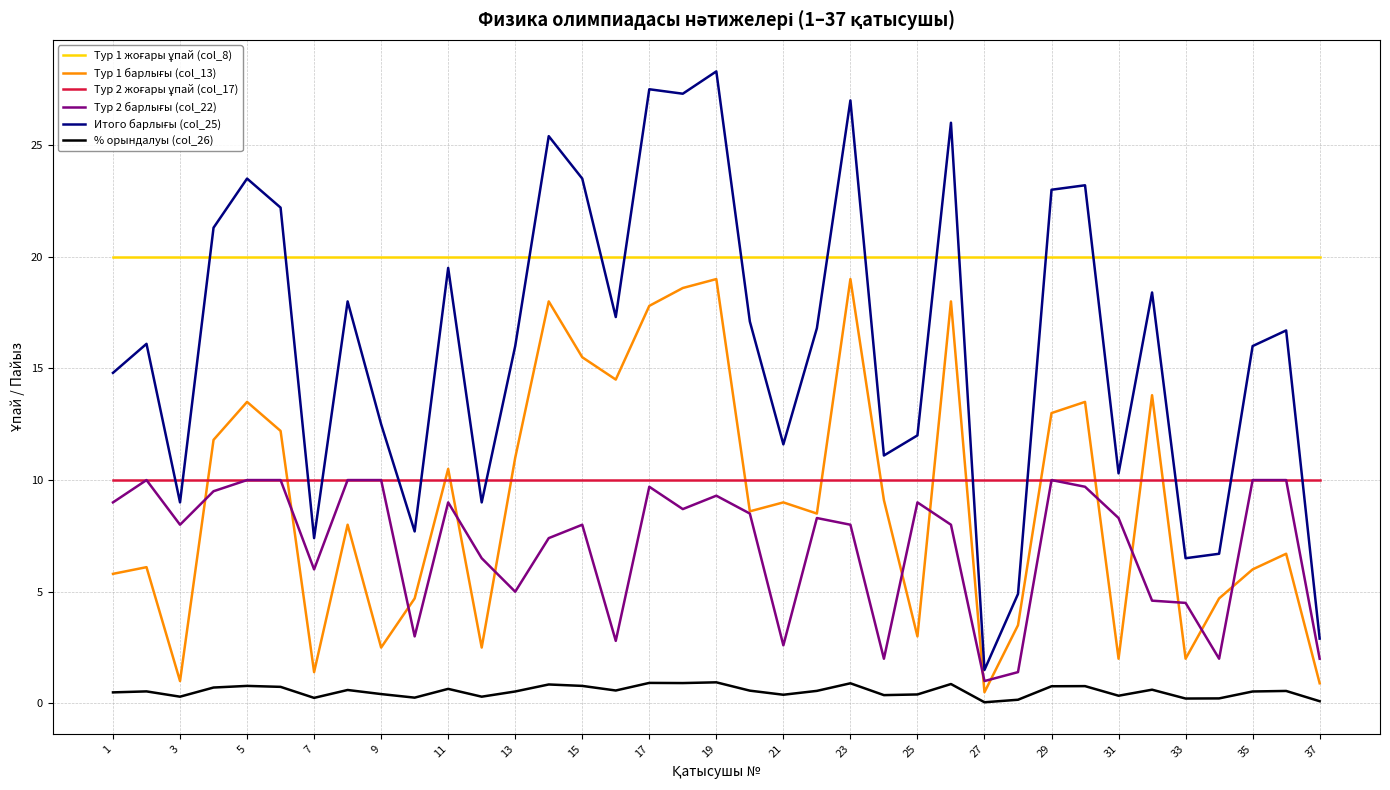

What is the greatest value displayed?

28.3